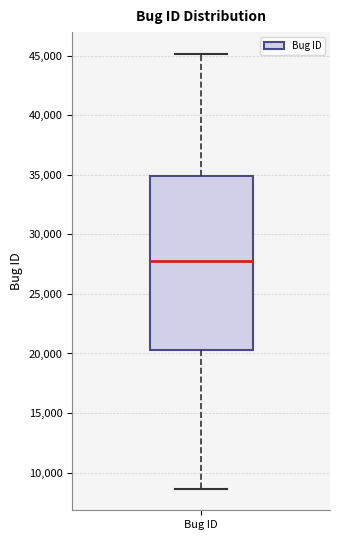

Where does the median line of the box for Bug ID sit on the y-axis? The values are not printed on the chart, so give them approximately, as read against the axis.

27500